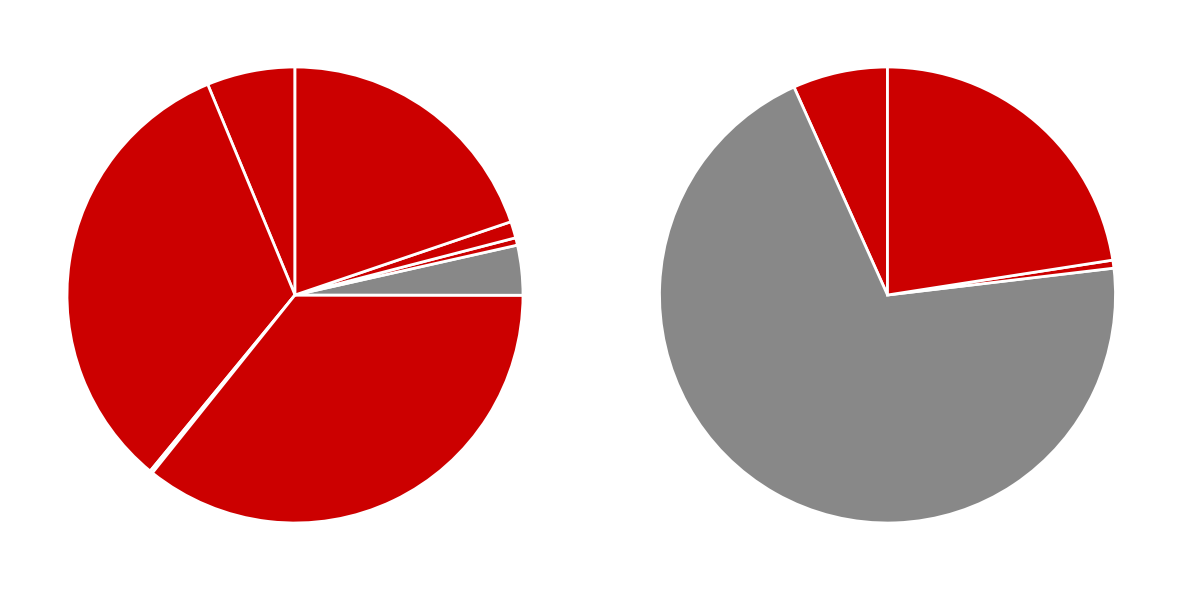

To the nearest percent, what is the difference between the ПРОЧИЕ ДОХОДЫ and НАЛОГИ НА ТОВАРЫ (РАБОТЫ, УСЛУГИ) slice percentages?

9%